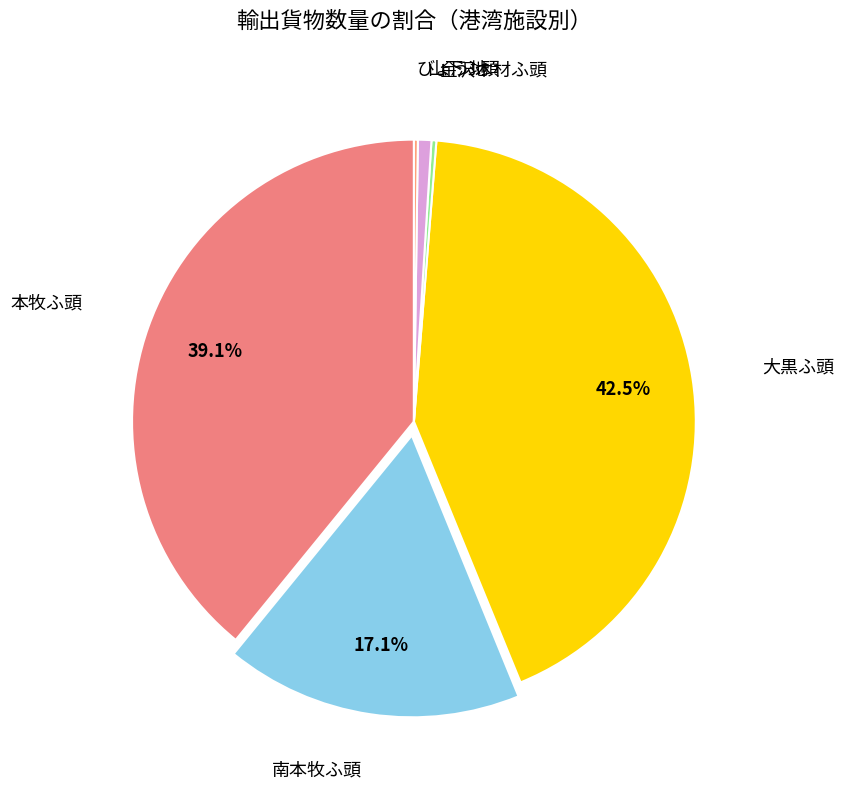

How many slices are in this pie chart?

6